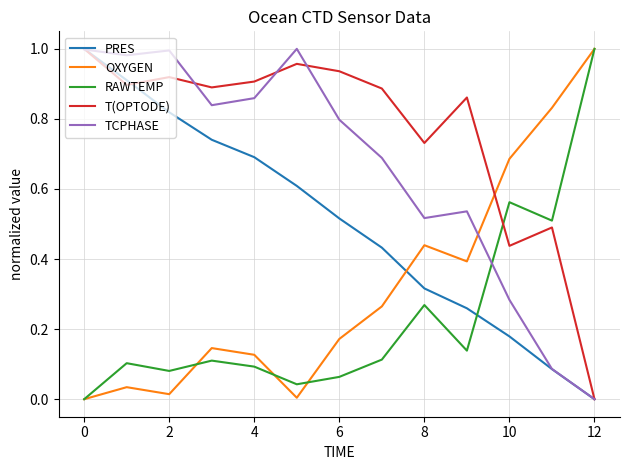

Rank the series by their average value, from highest to lowest.

T(OPTODE), TCPHASE, PRES, OXYGEN, RAWTEMP